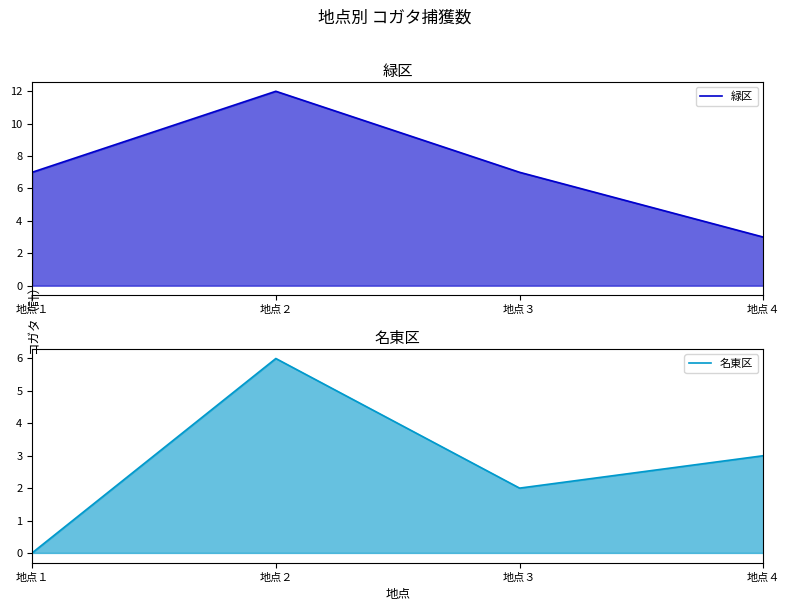

True or false: 名東区 has more than 1 interior local peaks.

False